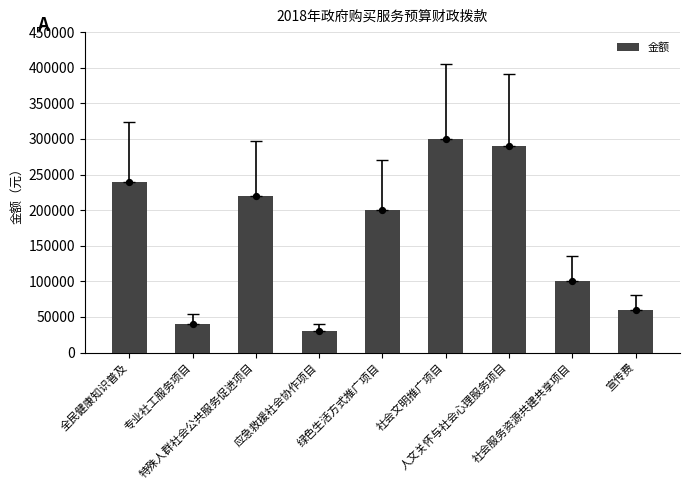

What is the ratio of the value at 全民健康知识普及 to the value at 宣传费?

4.0